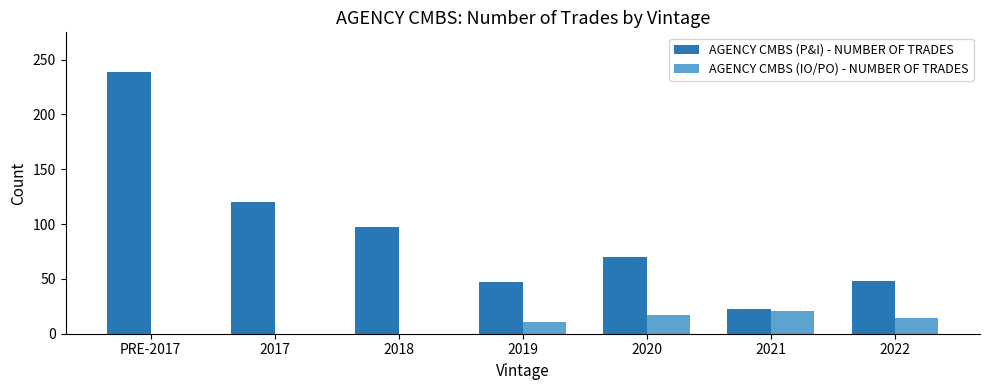

Is it true that AGENCY CMBS (IO/PO) - NUMBER OF TRADES equals -10 at PRE-2017?

False